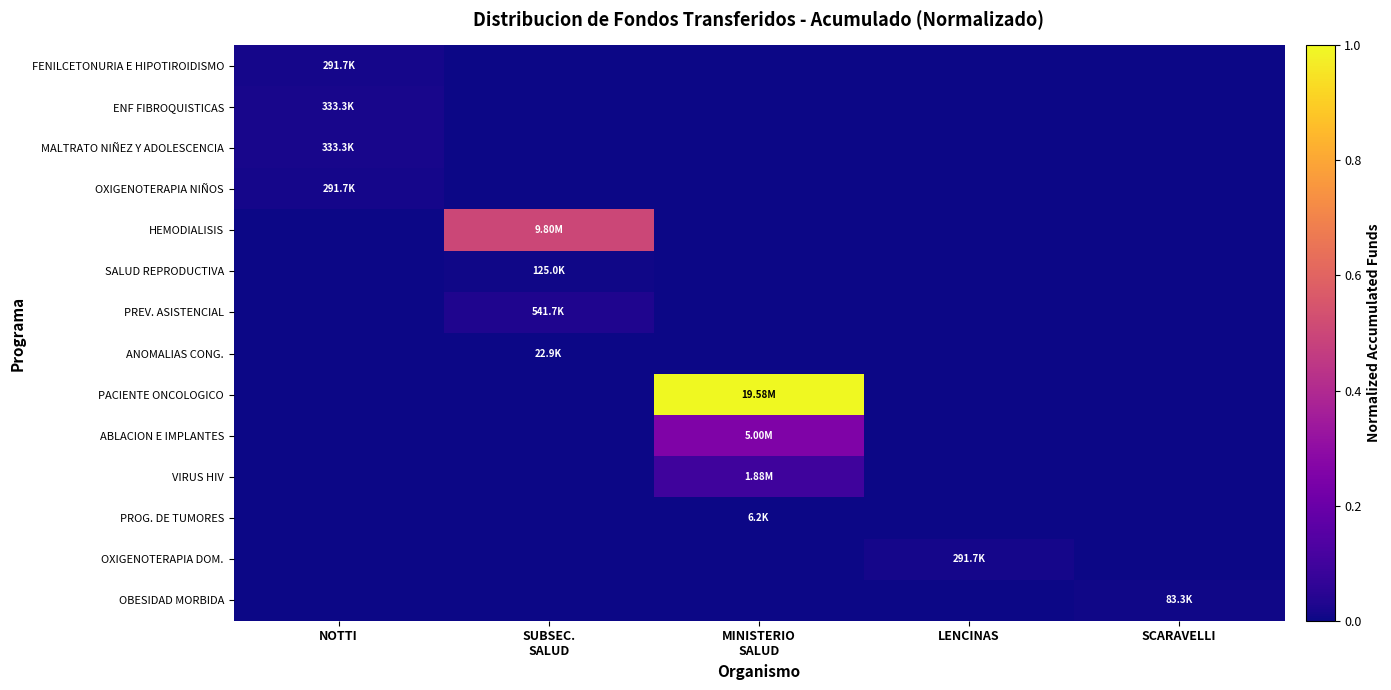

At which category is the sum across all series the highest?

MINISTERIO
SALUD